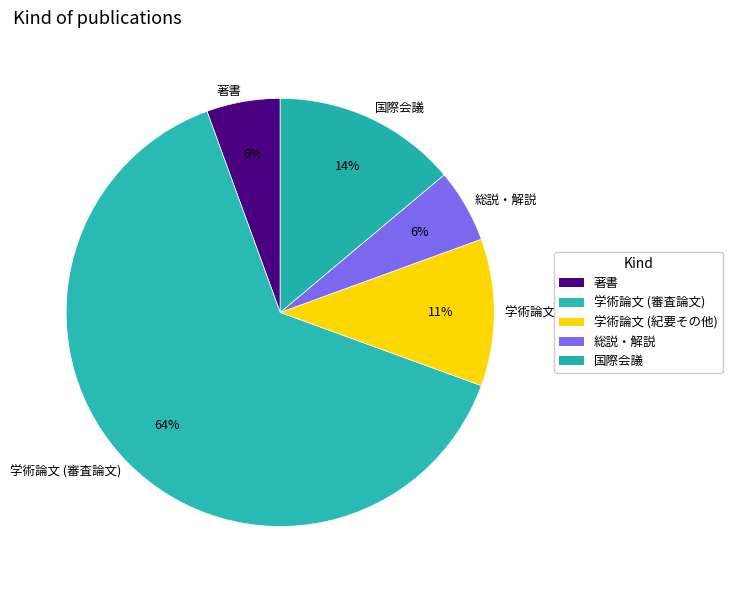

To the nearest percent, what is the average slice percentage?

20%